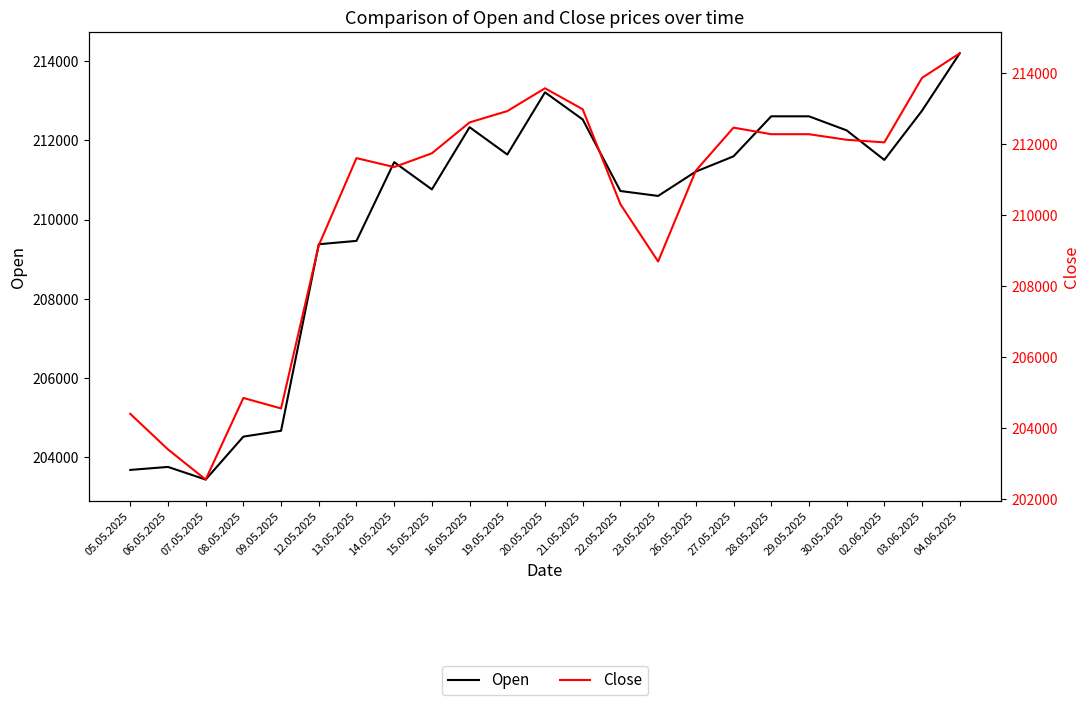

What is the sum of the Open values at 12.05.2025 and 03.06.2025?

422124